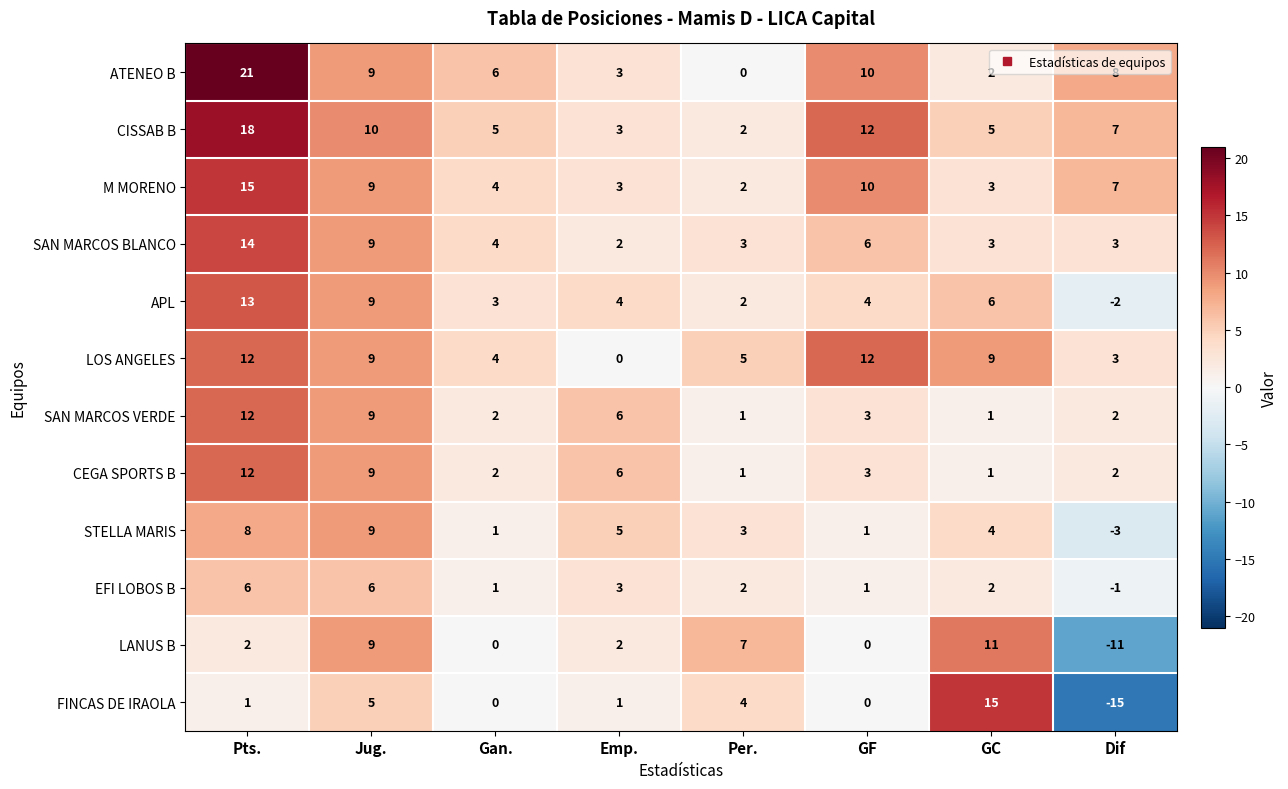

What is the difference between the SAN MARCOS BLANCO values at Per. and Jug.?

6